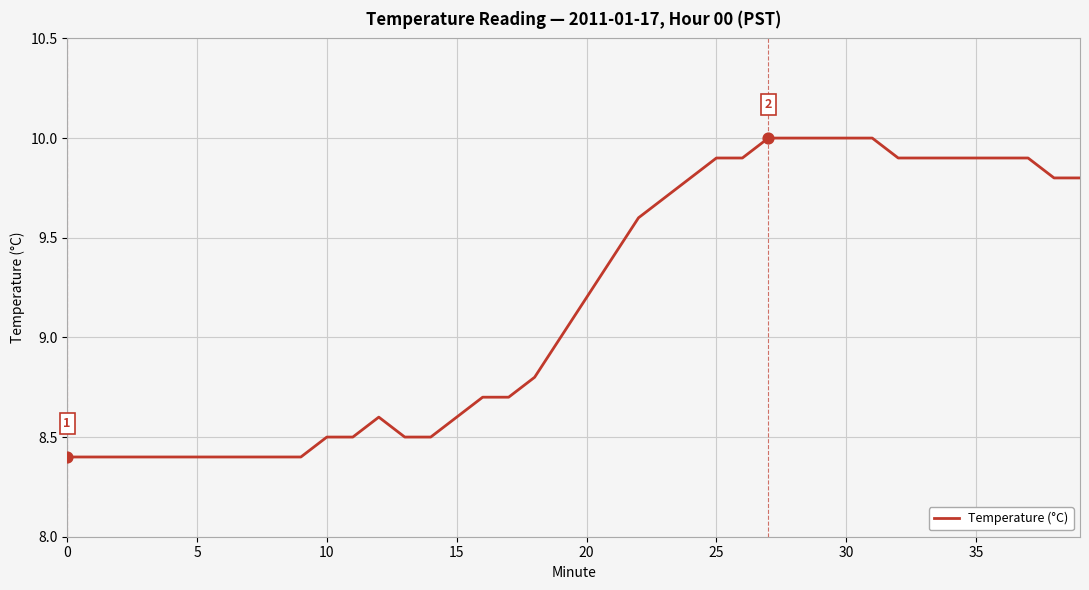

What is the greatest value displayed?

10.0